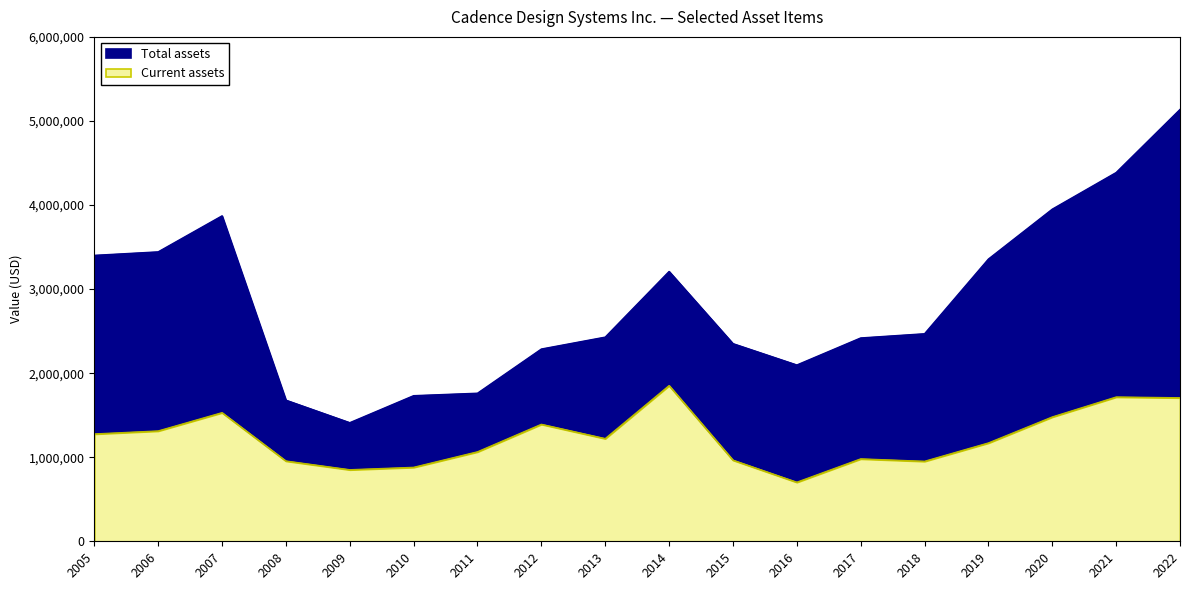

How many lines are shown in the chart?

2